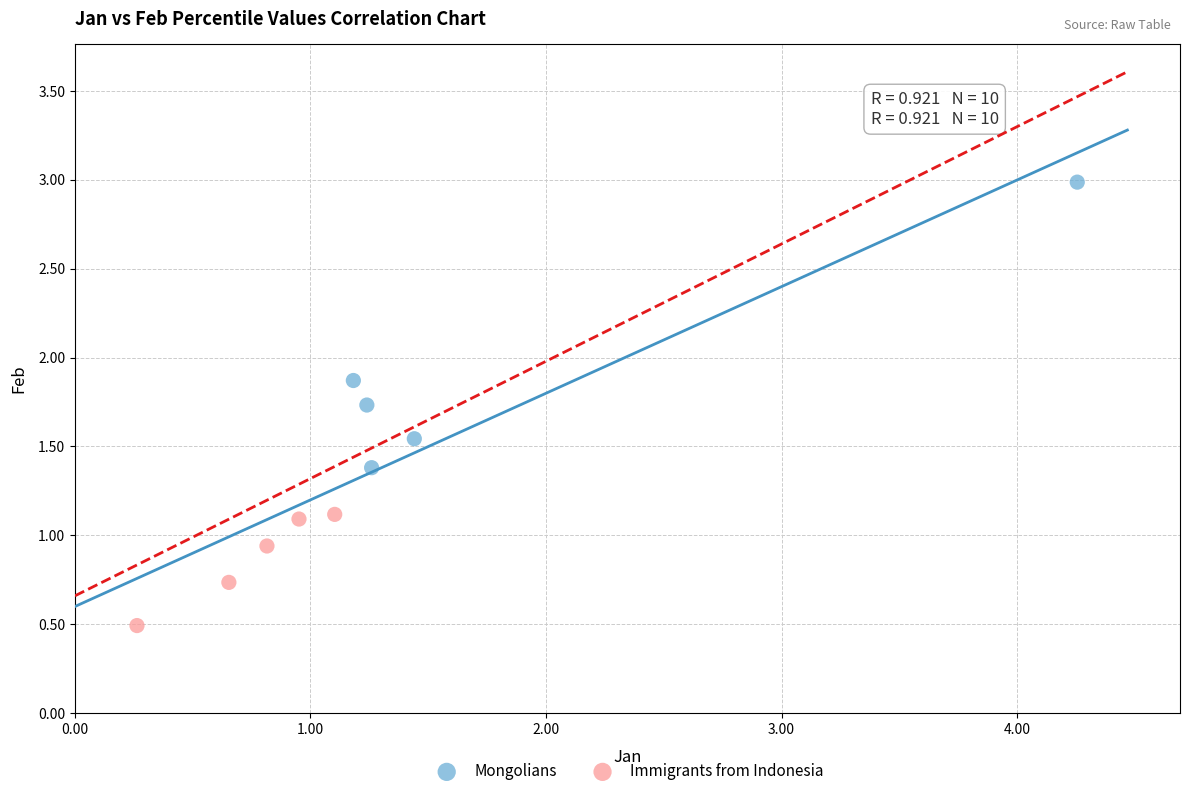

Which series has the widest spread of Y values?

Mongolians